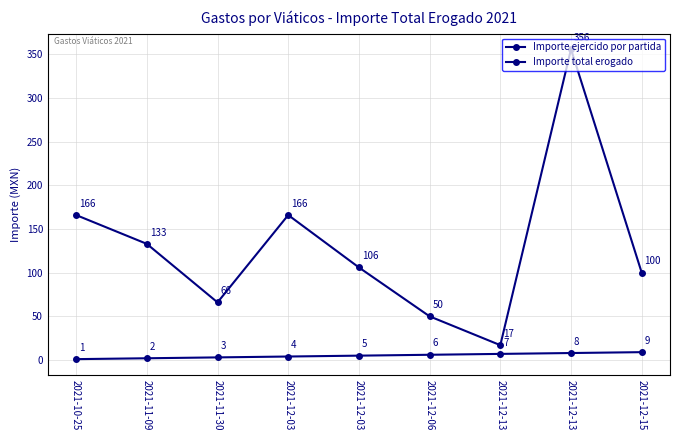

List the labels in order of Importe total erogado value, largest first.

2021-12-13, 2021-10-25, 2021-12-03, 2021-11-09, 2021-12-03, 2021-12-15, 2021-11-30, 2021-12-06, 2021-12-13